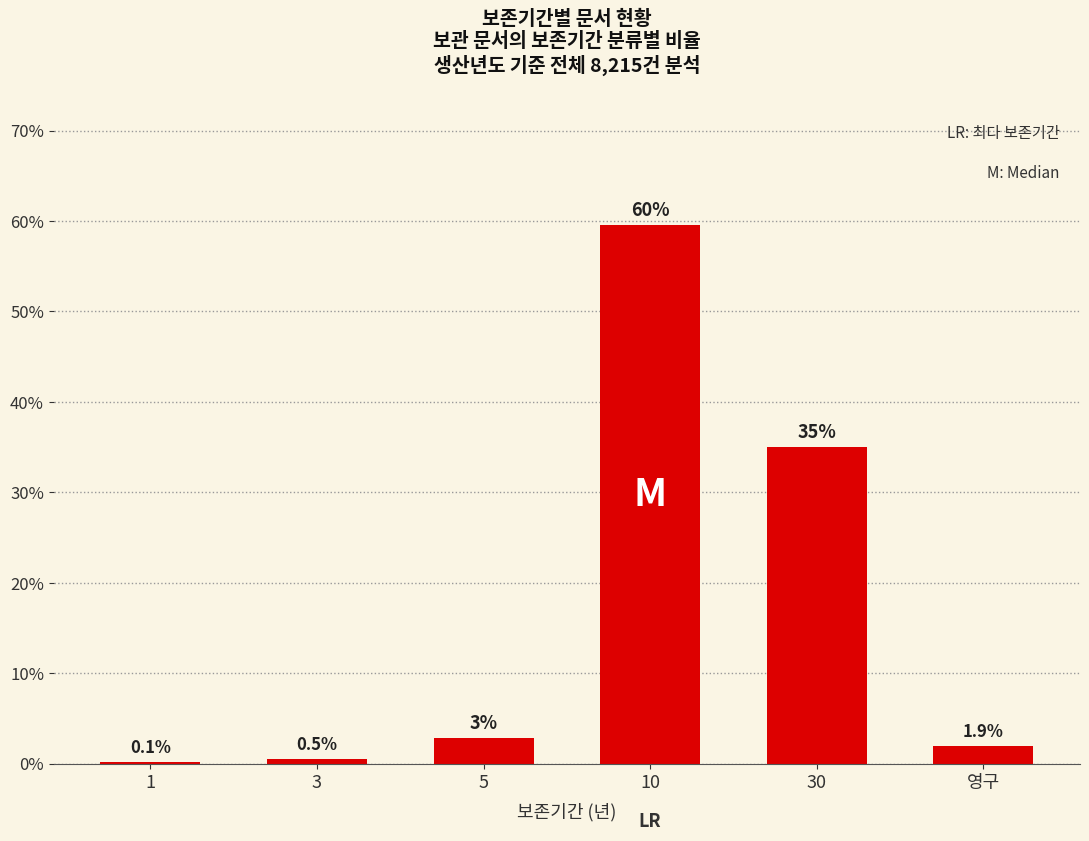

At which label does the data first exceed 2?

5